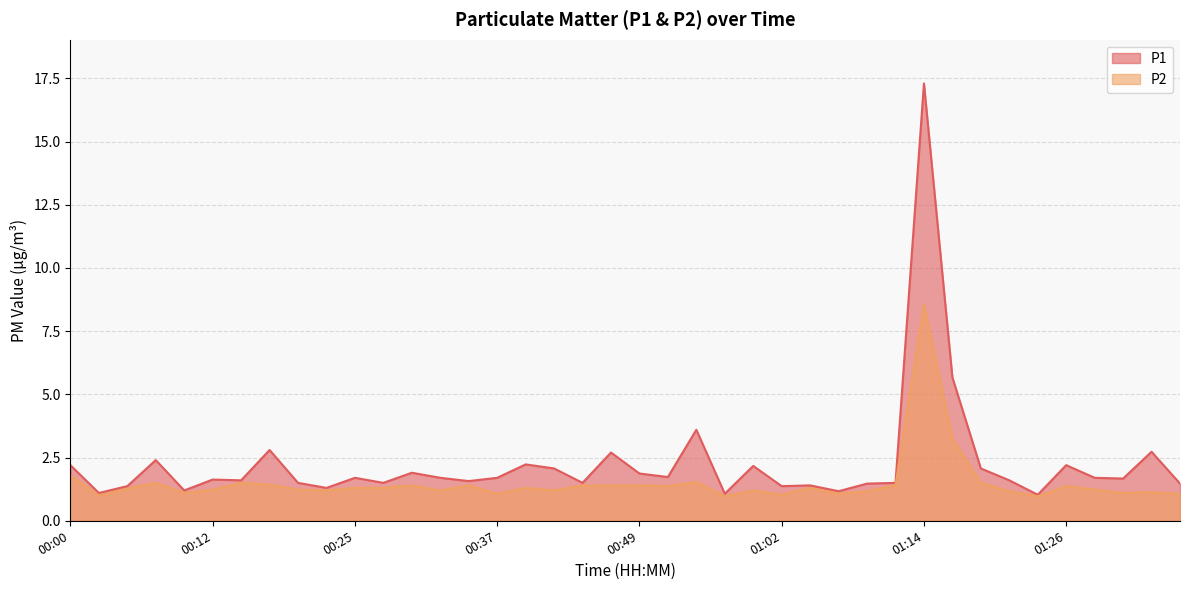

What is the label of the 5th point from the right?

01:26